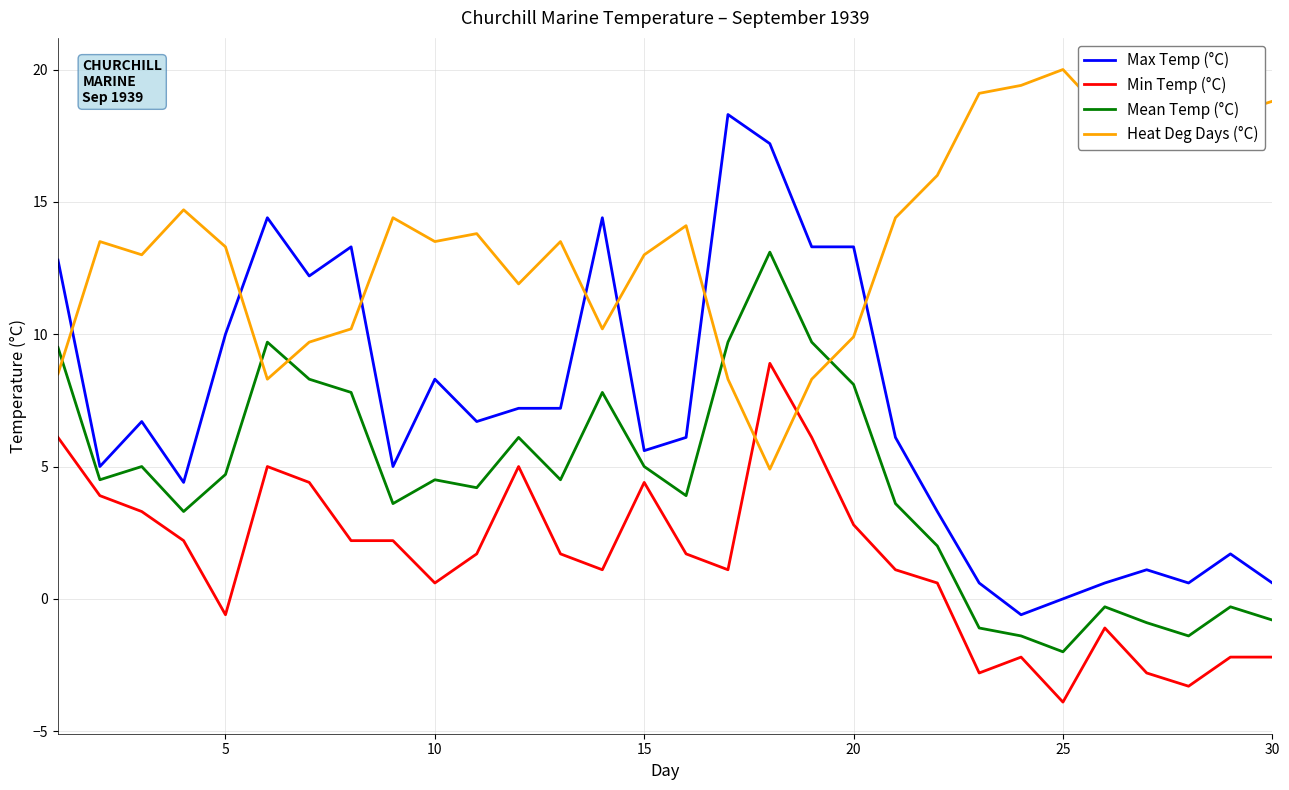

True or false: Mean Temp (°C) and Min Temp (°C) cross at least once.

False